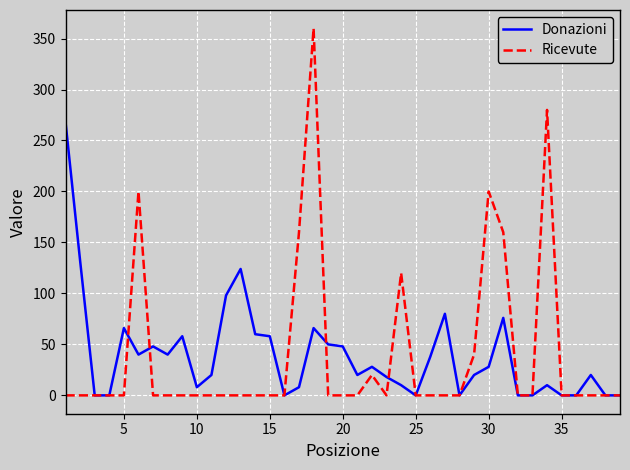

Which series has the largest range (max minus min)?

Ricevute